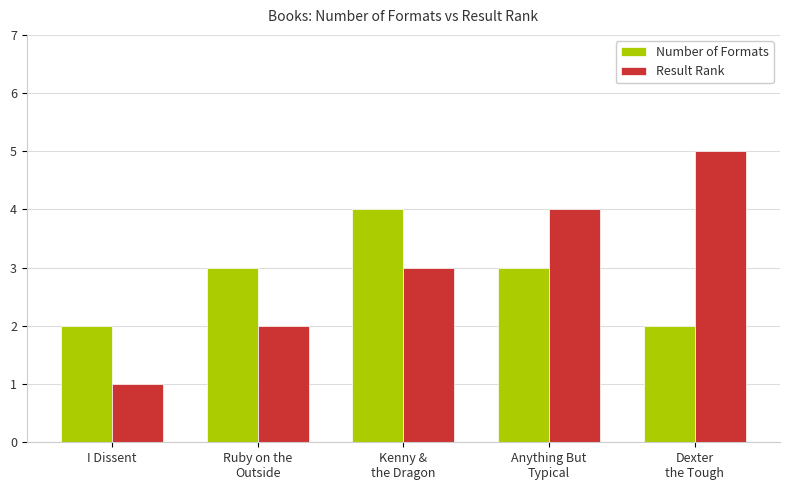

True or false: Result Rank has a value of 2 at I Dissent.

False